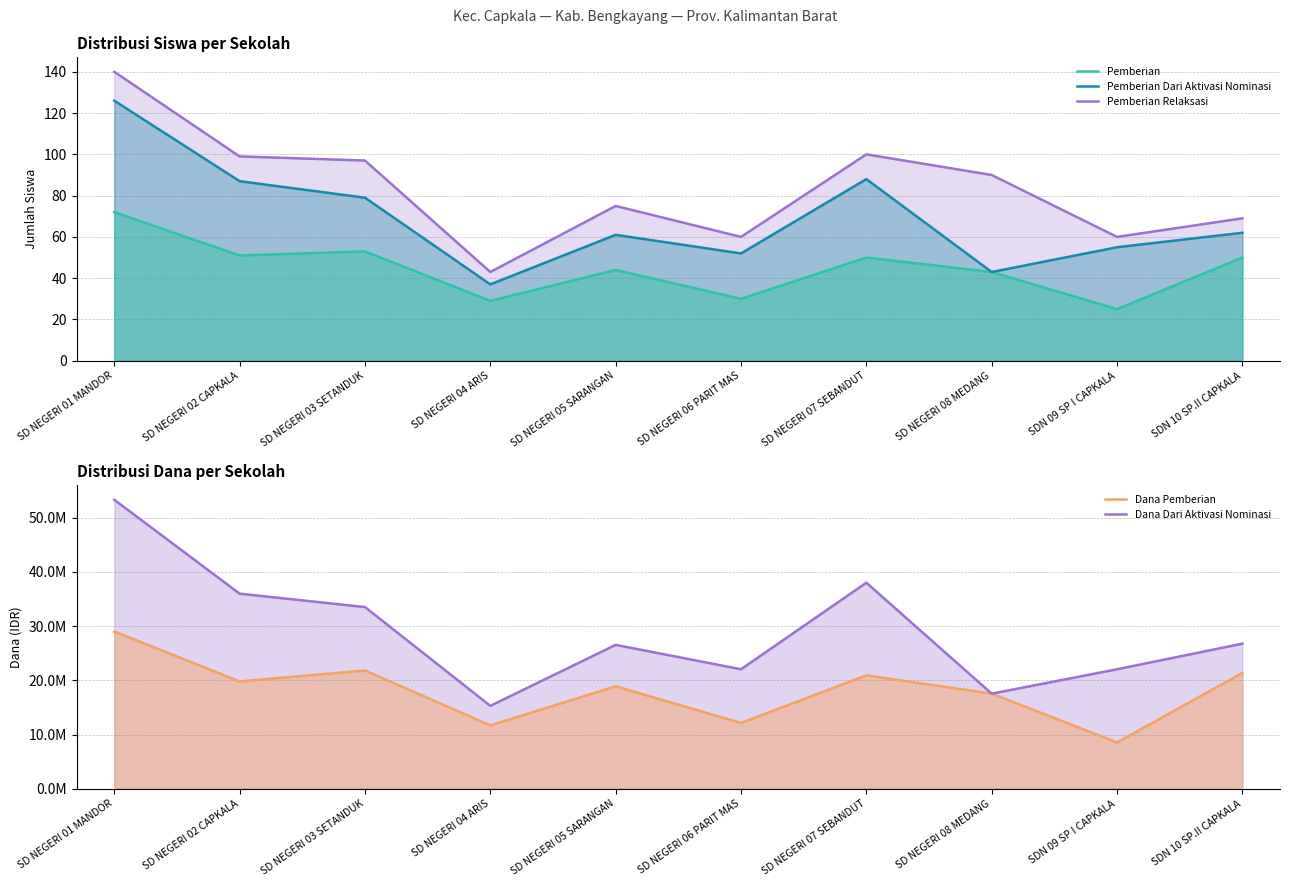

What are all the series names shown in the legend?

Pemberian, Pemberian Dari Aktivasi Nominasi, Pemberian Relaksasi, Dana Pemberian, Dana Dari Aktivasi Nominasi